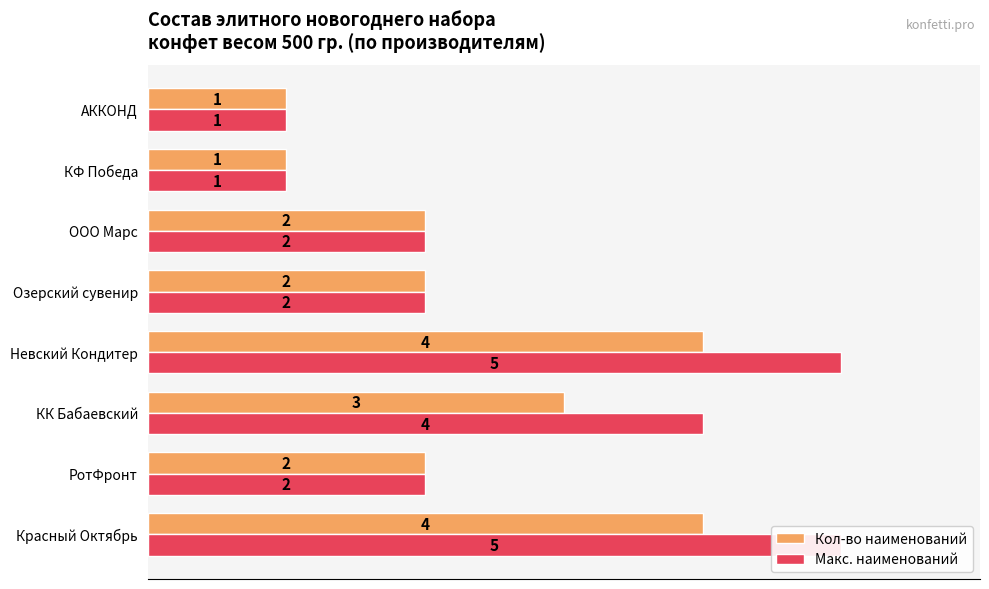

What is the maximum value shown in the chart?

5